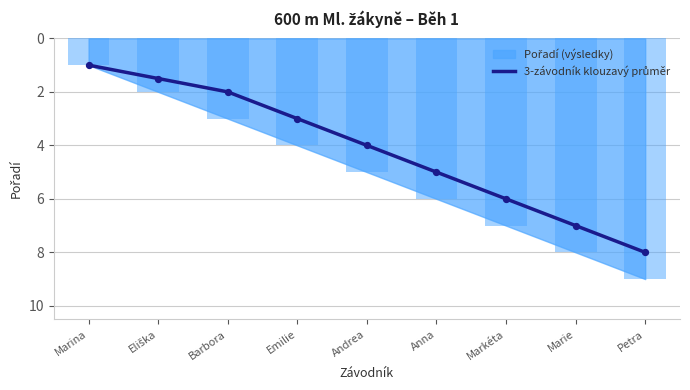

Approximately how many times larger is the value at Eliška compared to Petra?

0.2